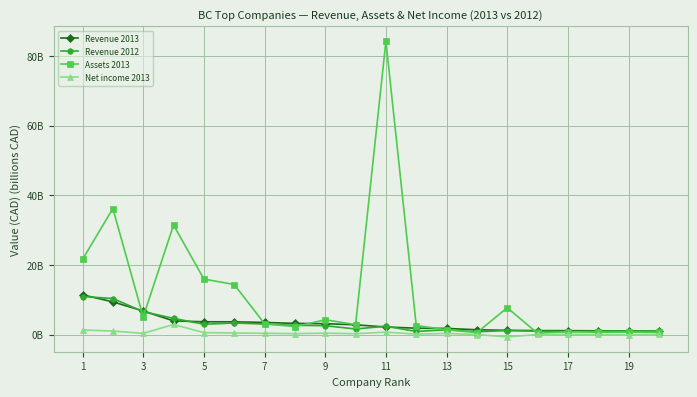

True or false: Revenue 2012 and Net income 2013 intersect in this chart.

False